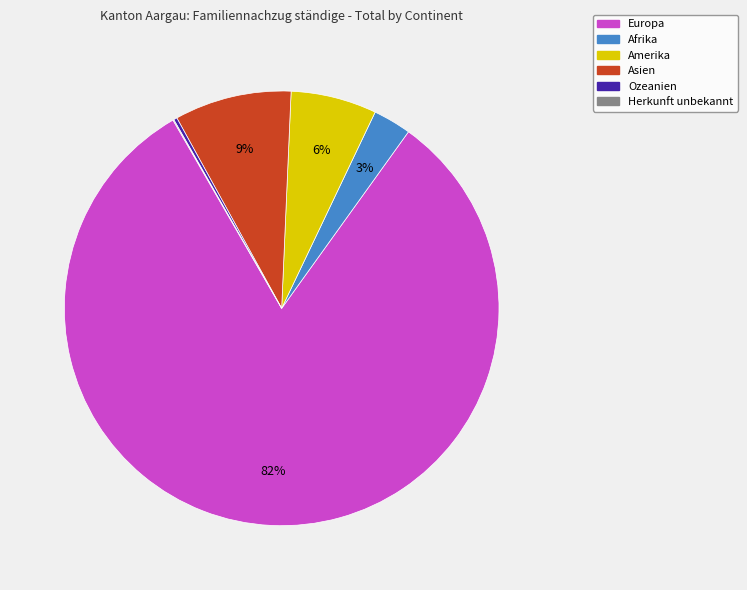

Combined, do Afrika and Asien account for over 50%?

No